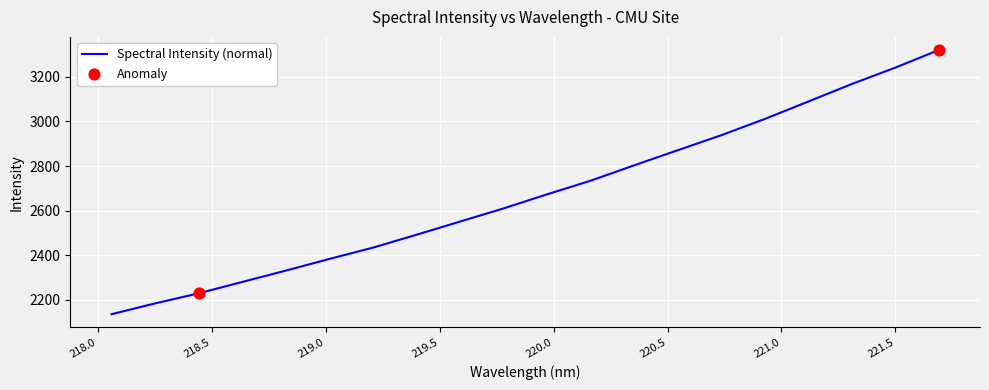

What is the difference between the maximum and minimum values?

1184.0